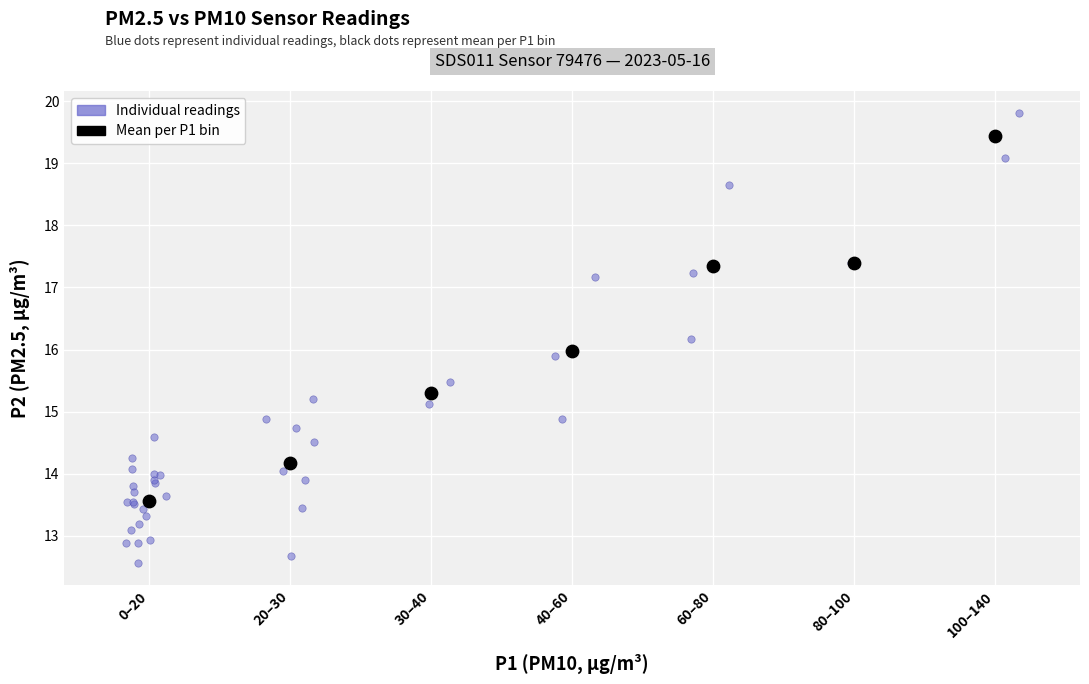

Which series reaches the minimum Y coordinate?

Individual readings